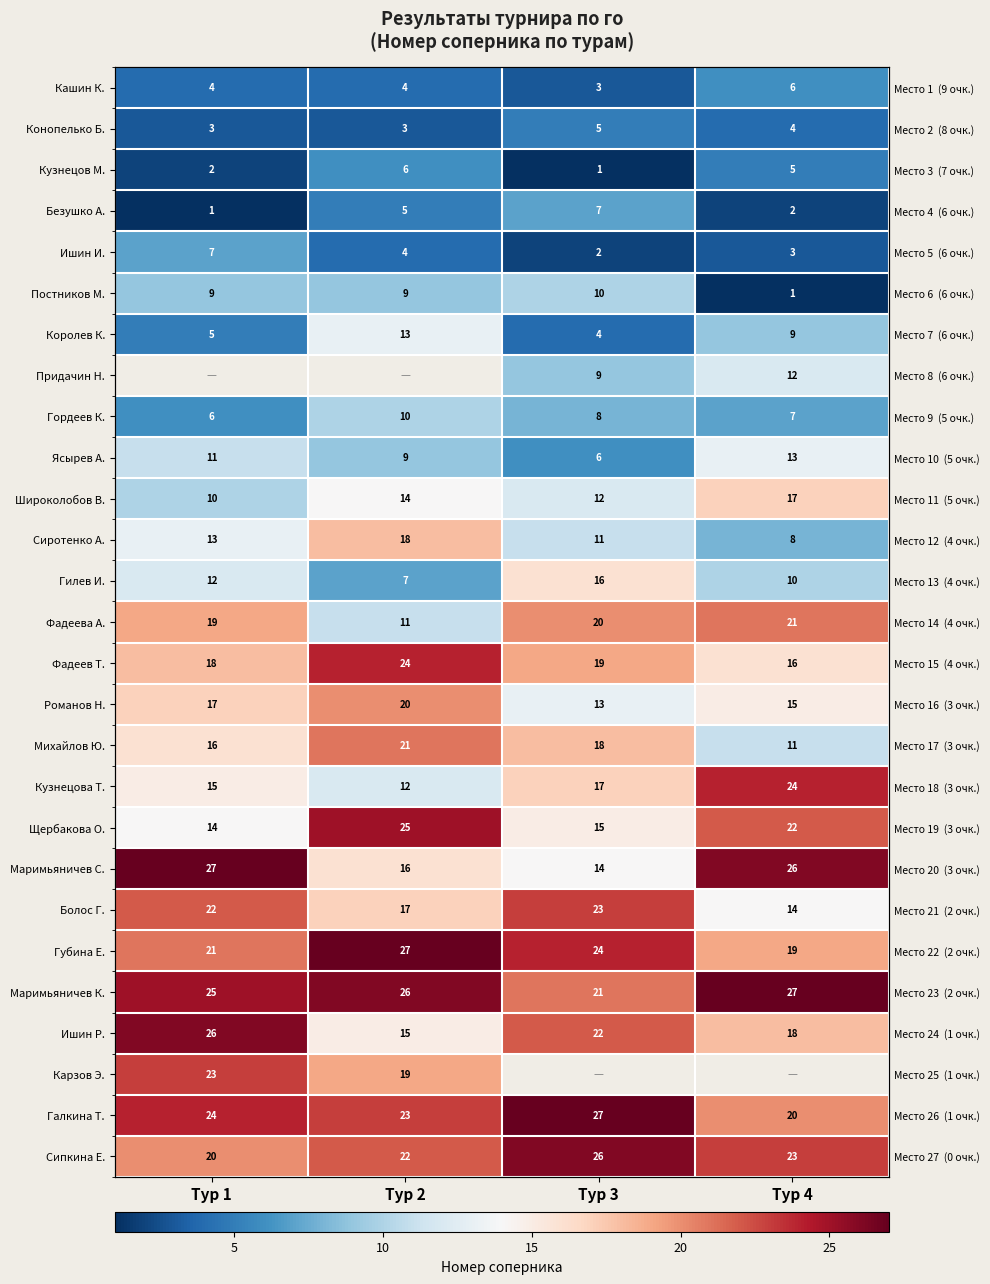

List the labels in order of Михайлов Ю. value, largest first.

Тур 2, Тур 3, Тур 1, Тур 4